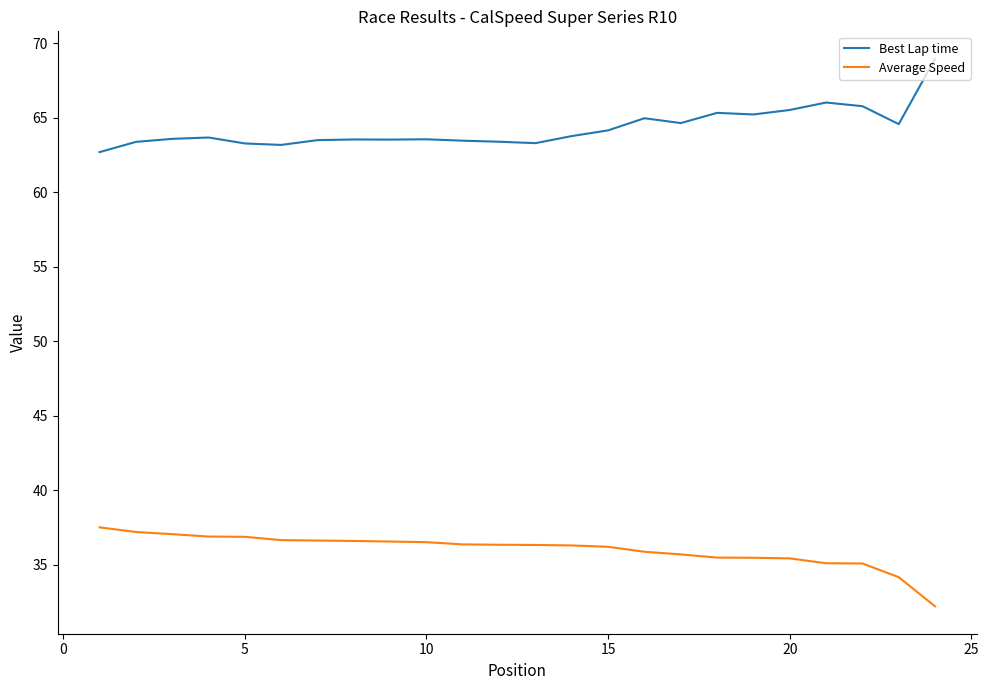

In Best Lap time, how many points are higher than both neighbors (excluding endpoints)?

6